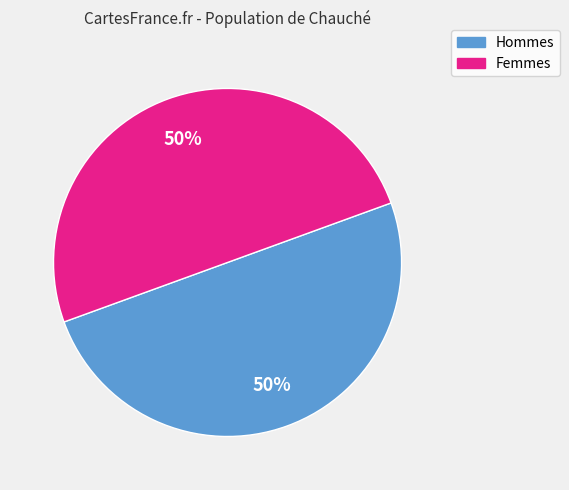

Combined, do Femmes and Hommes account for over 50%?

Yes